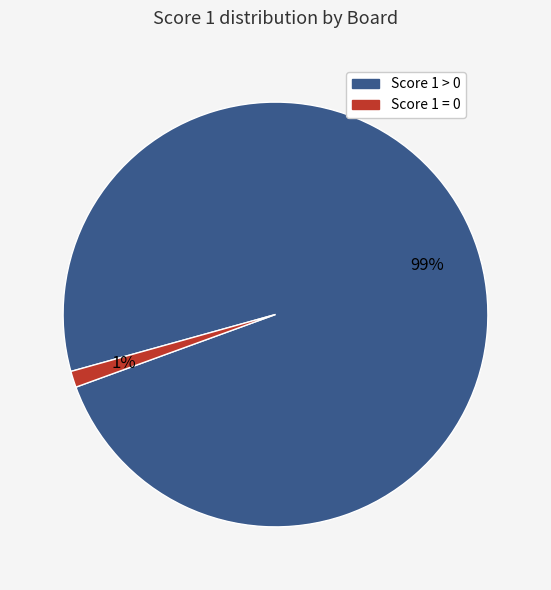

Is there any slice that represents more than half of the pie?

Yes